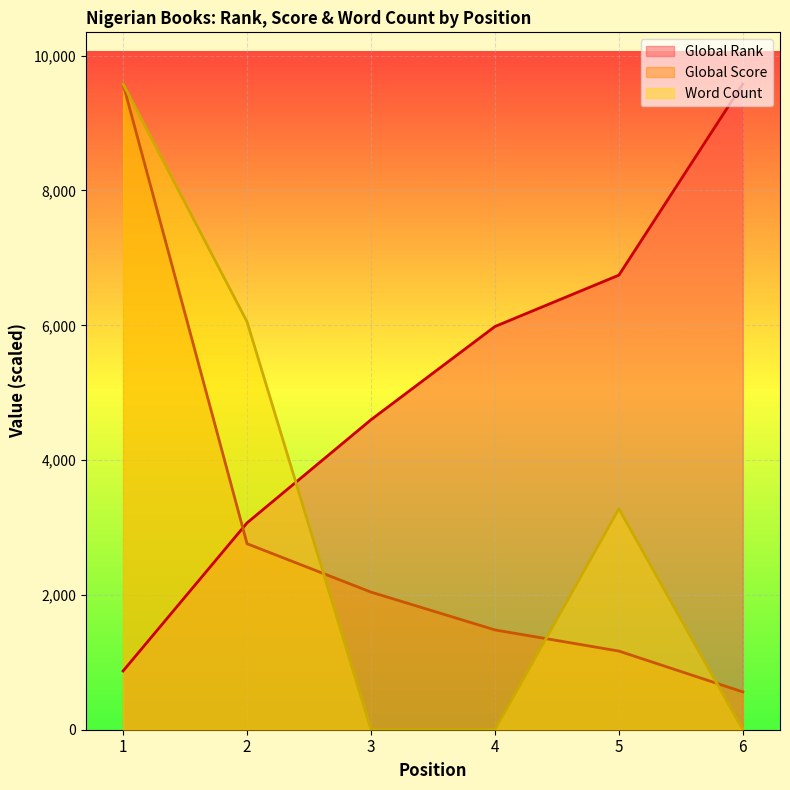

What is the value of the Global Rank point at the 5th from the left?

6744.0